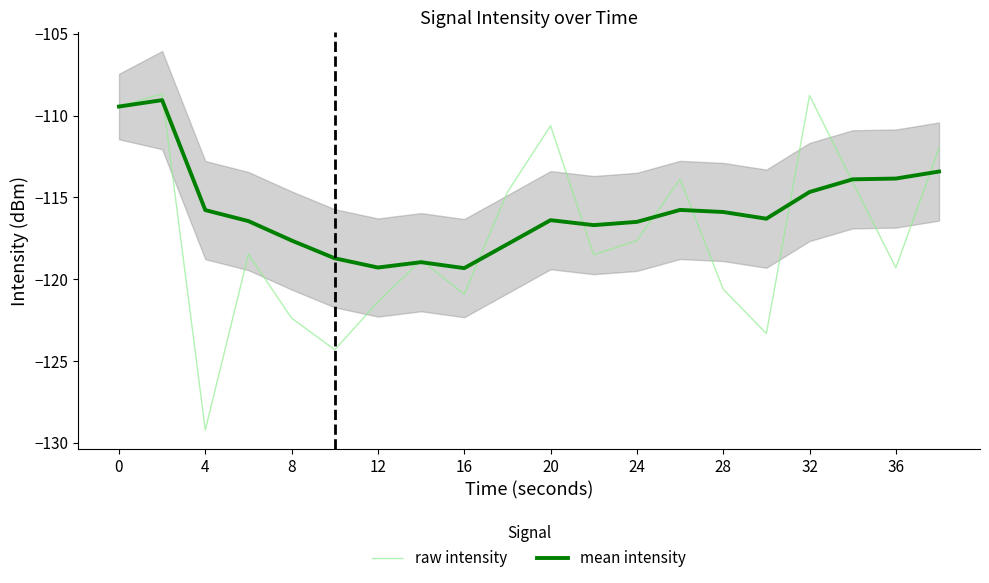

Which series has the largest range (max minus min)?

raw intensity